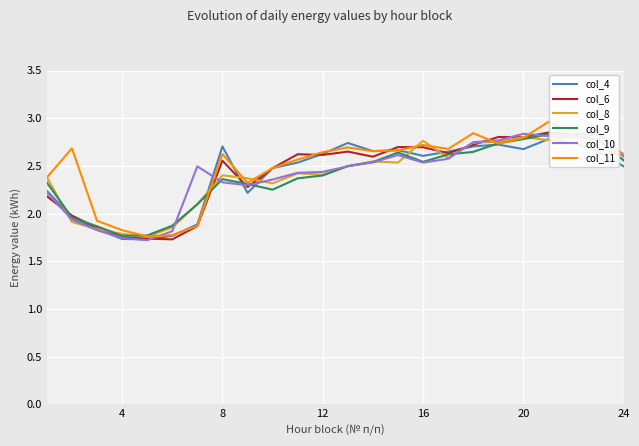

True or false: col_4 has a value of 4.7 at 8.

False